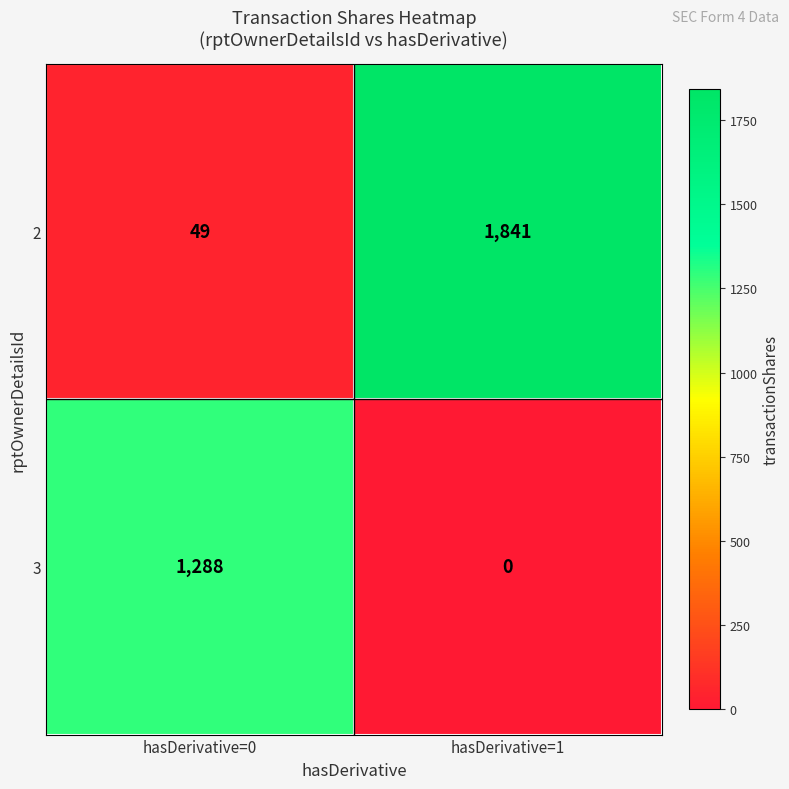

At which category is the sum across all series the highest?

hasDerivative=1